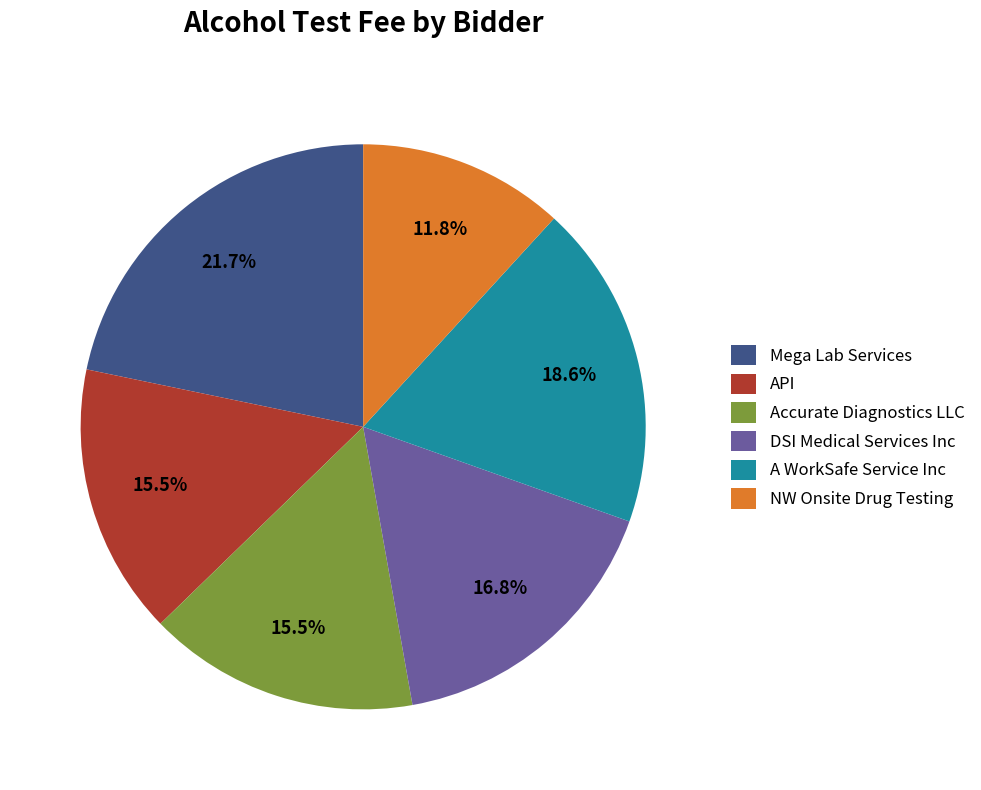

What portion of the pie excludes Accurate Diagnostics LLC?

84.5%